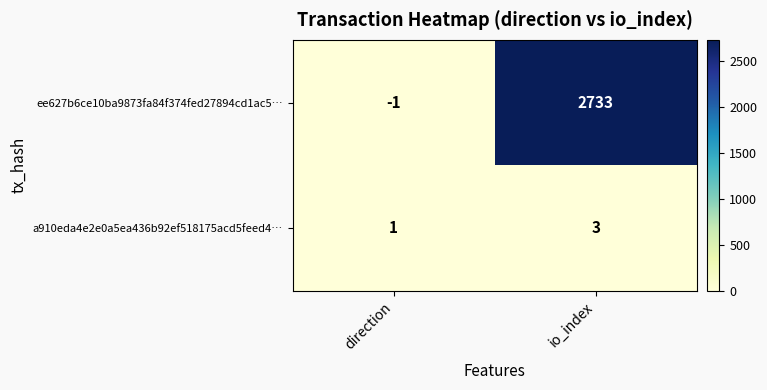

The ee627b6ce10ba9873fa84f374fed27894cd1ac5… series shows 3693 at io_index. True or false?

False